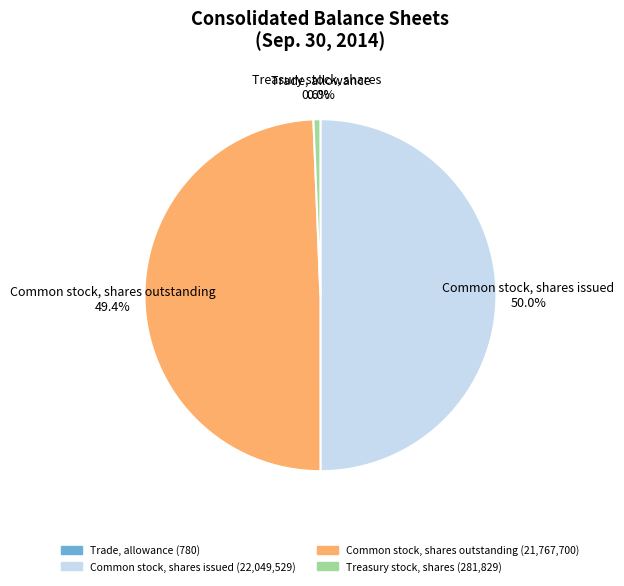

True or false: Common stock, shares outstanding accounts for 61% of the total.

False